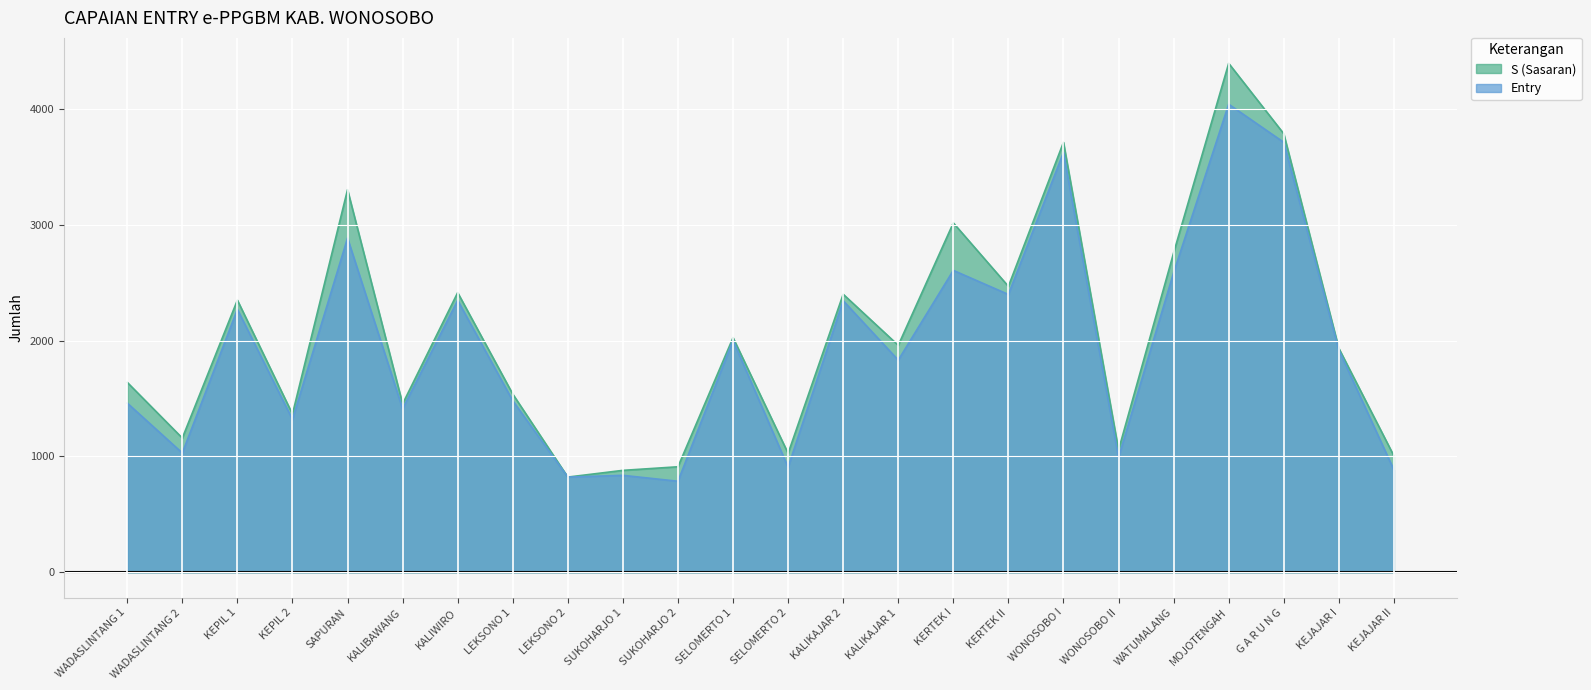

What is the difference between the highest and lowest values at G A R U N G?

74